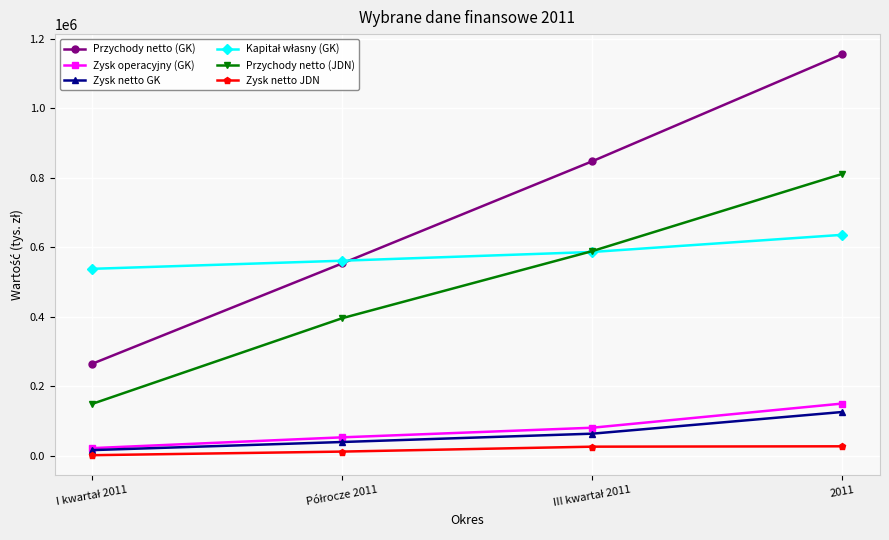

At which category is the sum across all series the highest?

2011